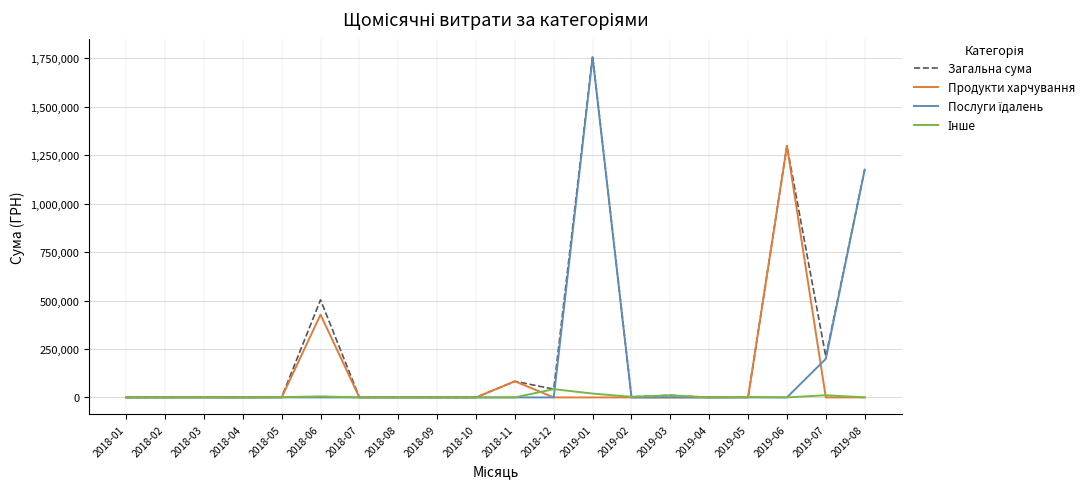

Which series has the largest range (max minus min)?

Загальна сума